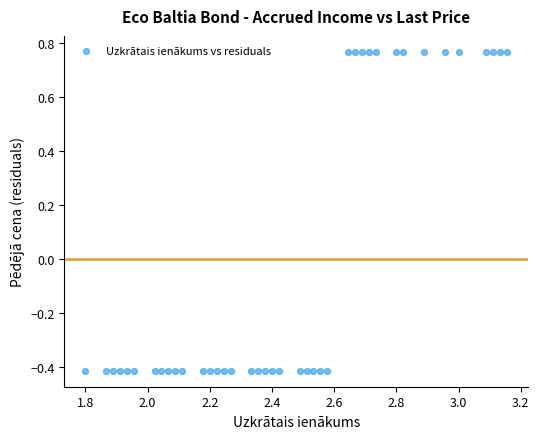

What is the range of Y values (max minus min)?

1.2